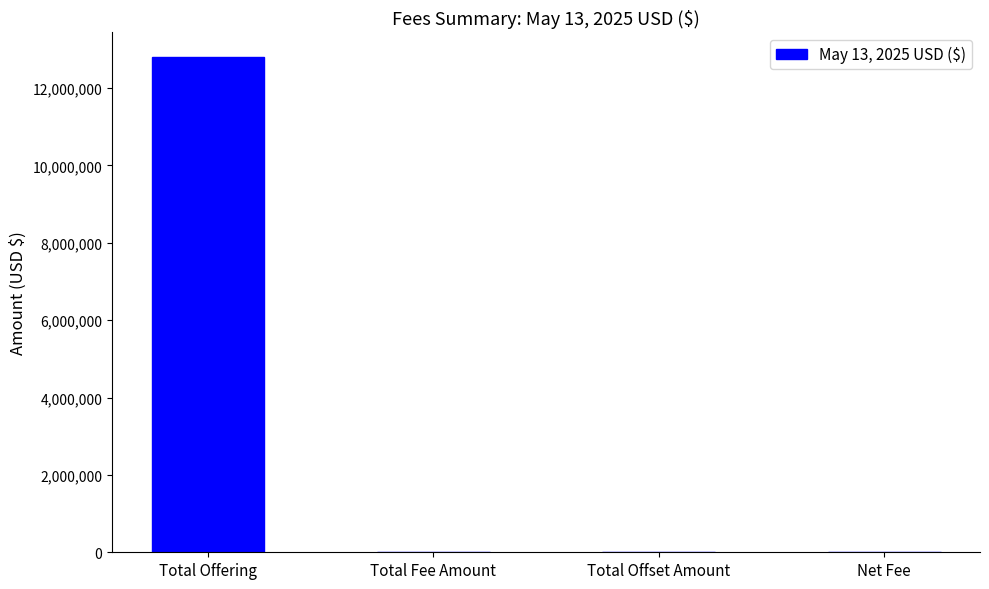

The value at Net Fee is 1959.3. True or false?

True